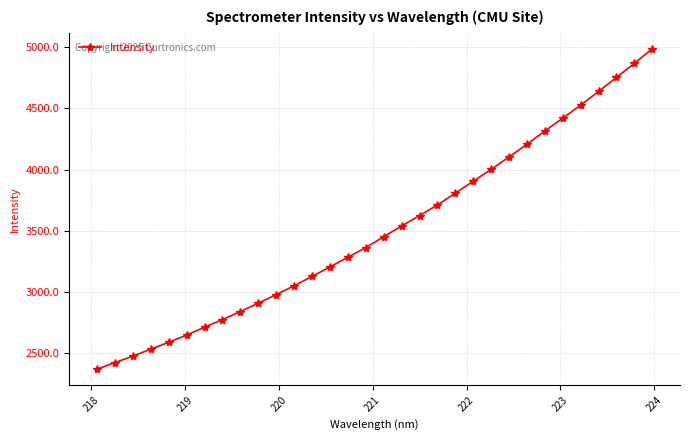

True or false: there are more than 2 points higher than both neighbors.

False